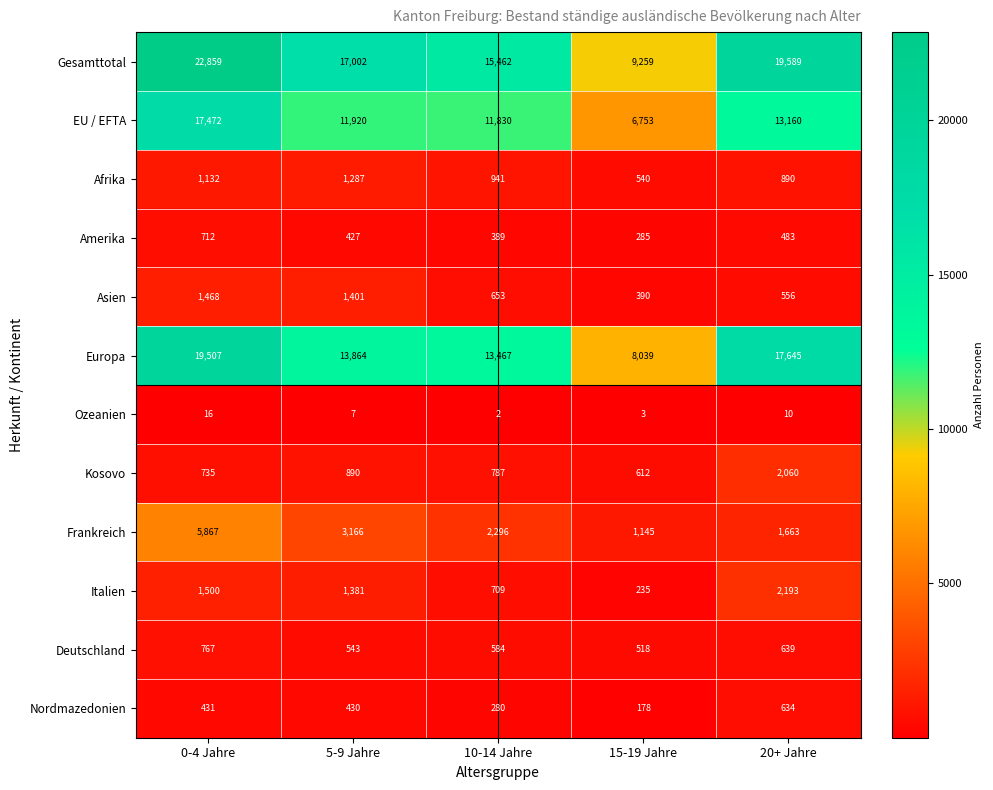

What is the difference between the second highest and second lowest values in the Kosovo series?

155